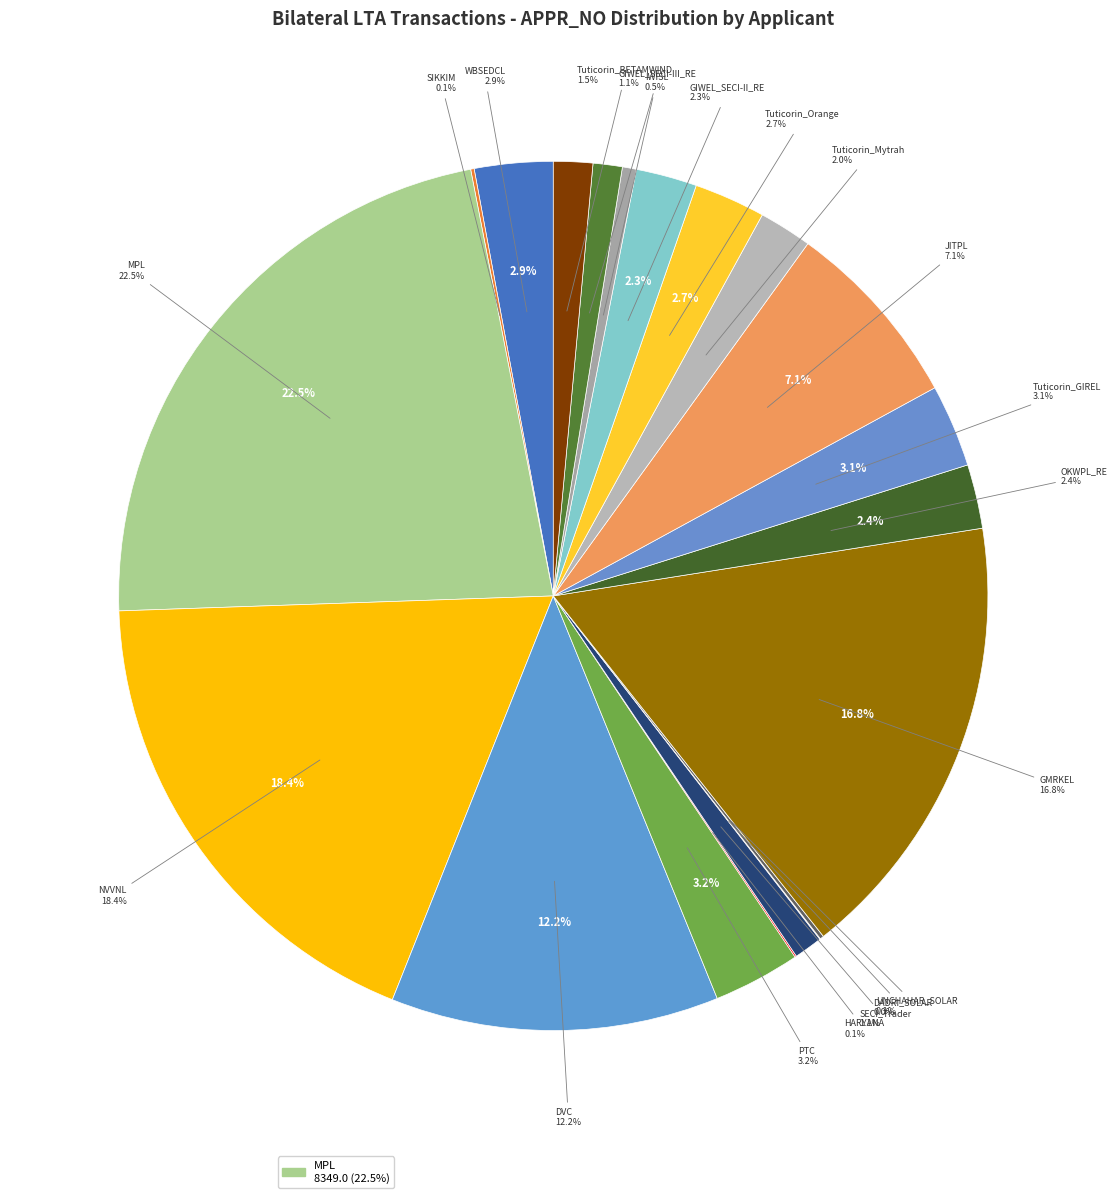

What portion of the pie excludes ERSR_ISGS_via_WR?

100.0%